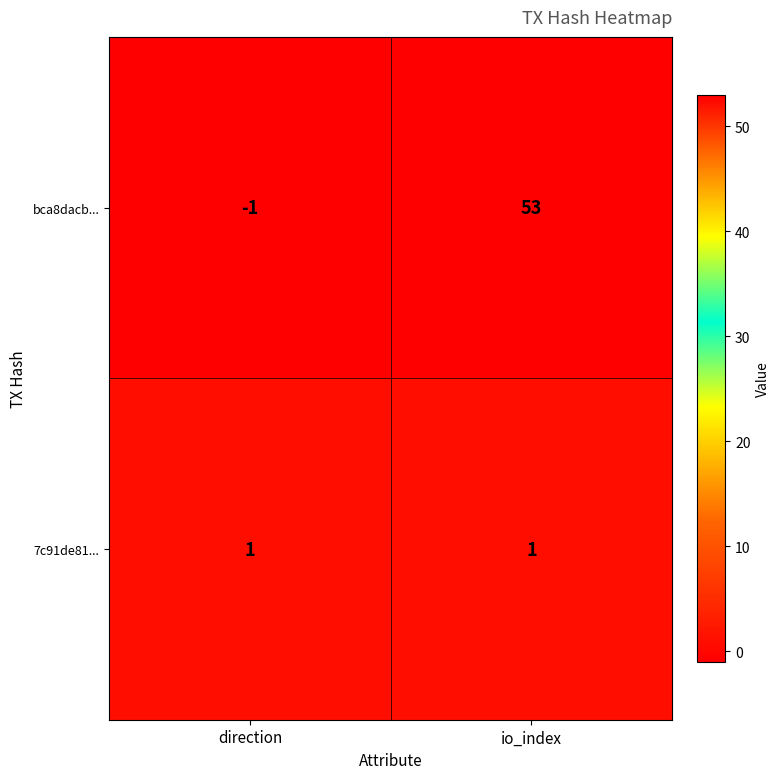

Where is bca8dacb... nearest to the value 26?

direction